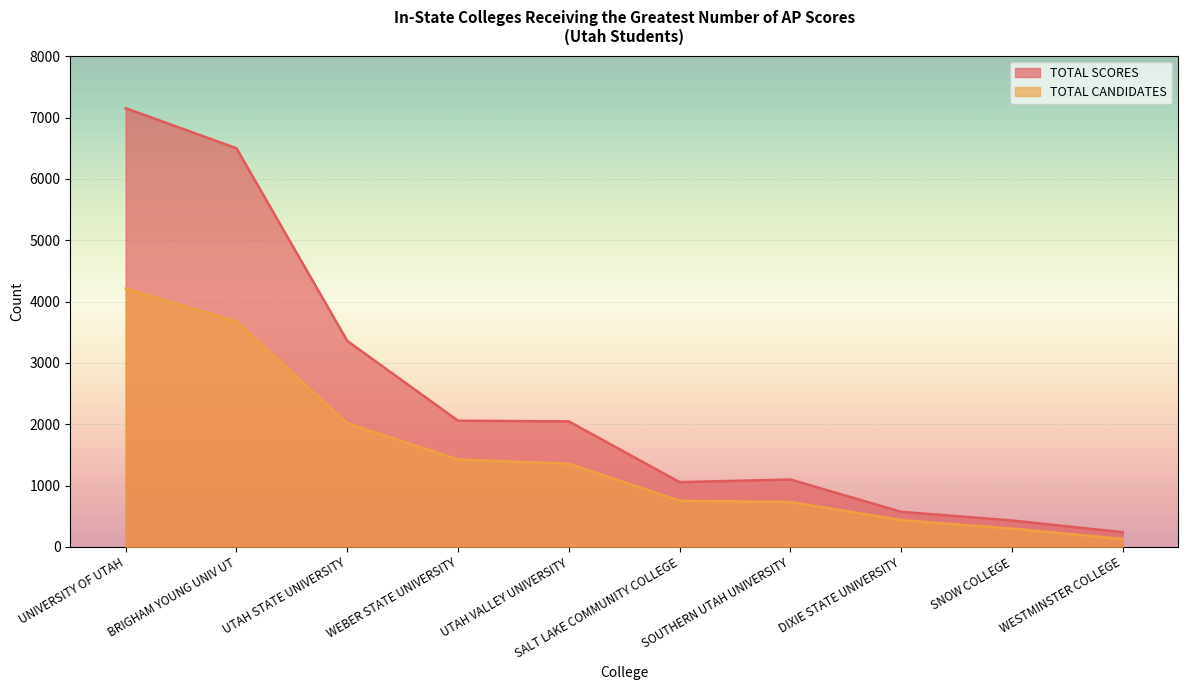

What is the value of the TOTAL CANDIDATES point at the 9th from the left?

298